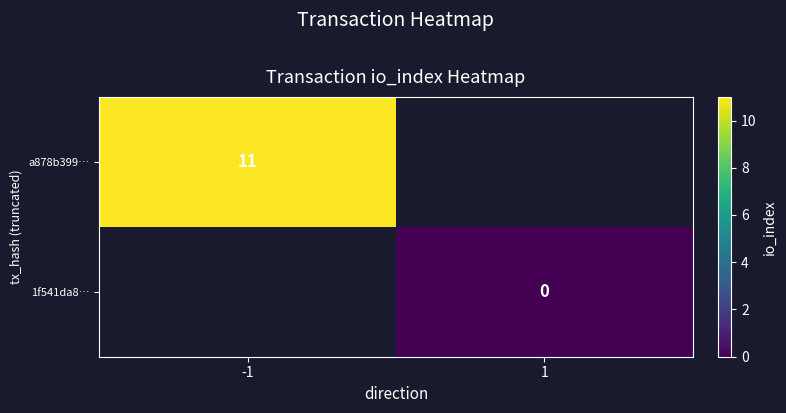

The a878b399… series shows 11 at -1. True or false?

True